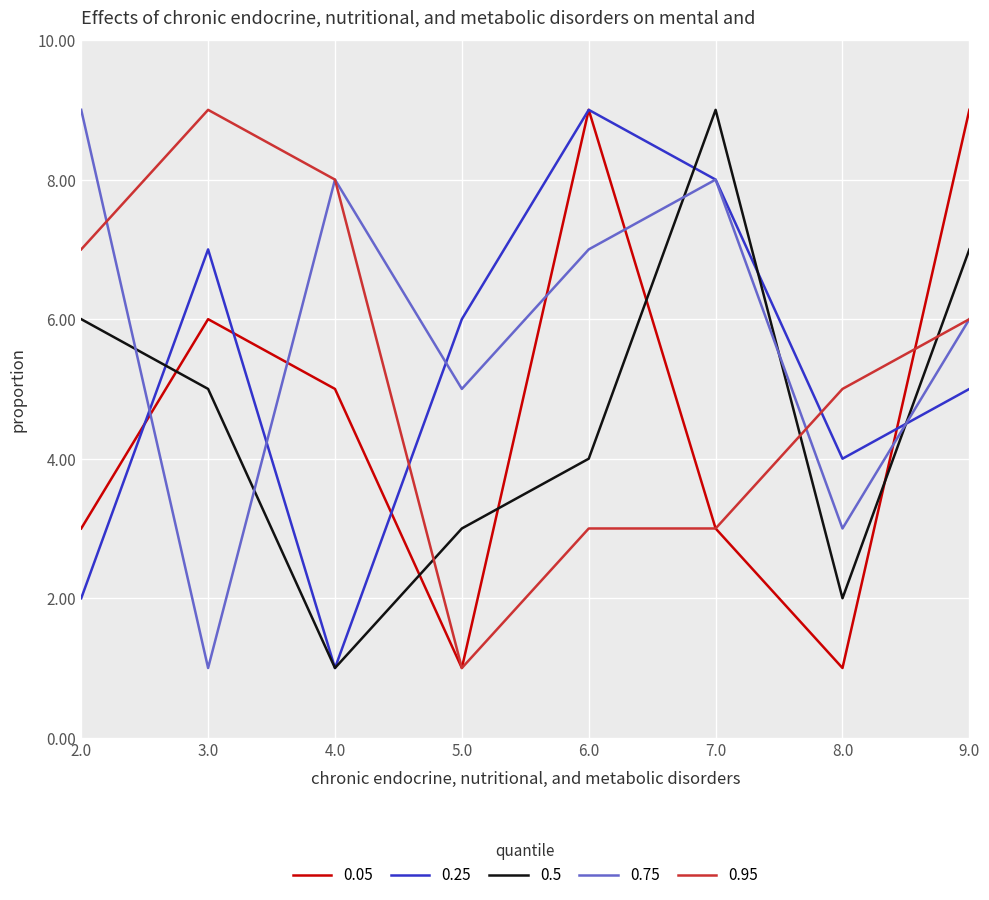

Between 5.0 and 7.0, which series saw the biggest shift?

0.5